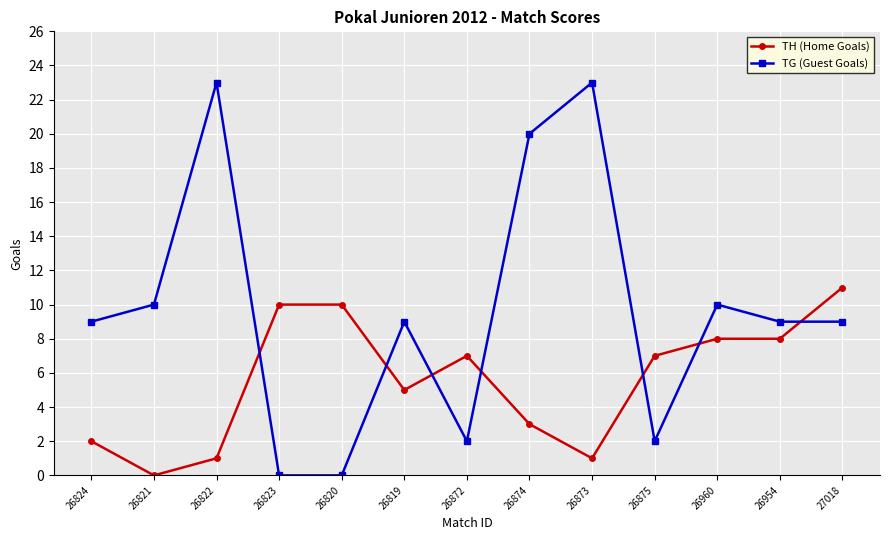

Between 26824 and 26873, which series saw the biggest shift?

TG (Guest Goals)